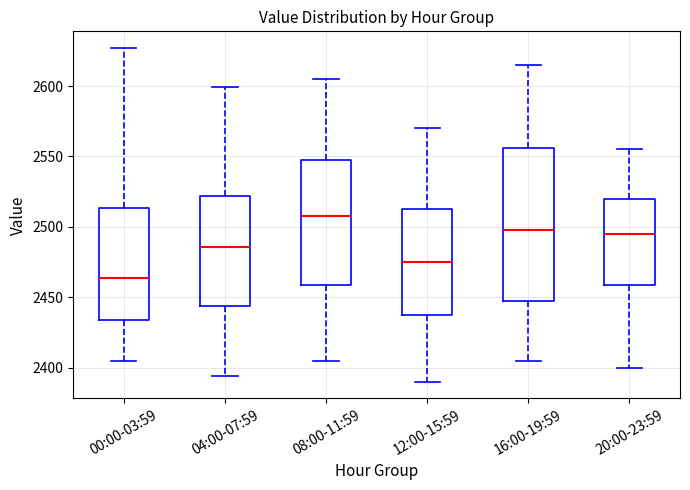

Reading left to right, transcribe this box plot: for each box, give where its median line is, the range the box spans, and where its two whiskers end, as read against the y-axis. The values are not printed on the chart, so give them approximately, as read against the axis.

00:00-03:59: median 2465, box 2435 to 2515, whiskers 2405 to 2625
04:00-07:59: median 2485, box 2445 to 2520, whiskers 2395 to 2600
08:00-11:59: median 2510, box 2460 to 2550, whiskers 2405 to 2605
12:00-15:59: median 2475, box 2440 to 2515, whiskers 2390 to 2570
16:00-19:59: median 2500, box 2450 to 2555, whiskers 2405 to 2615
20:00-23:59: median 2495, box 2460 to 2520, whiskers 2400 to 2555